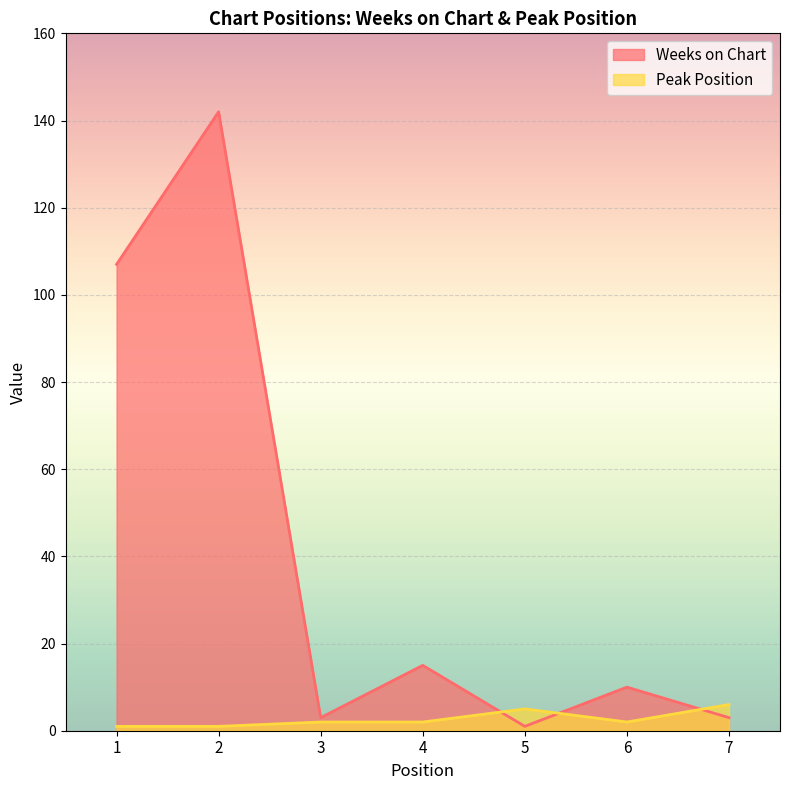

Is the value of Weeks on Chart at 7 greater than the value of Peak Position at 2?

Yes